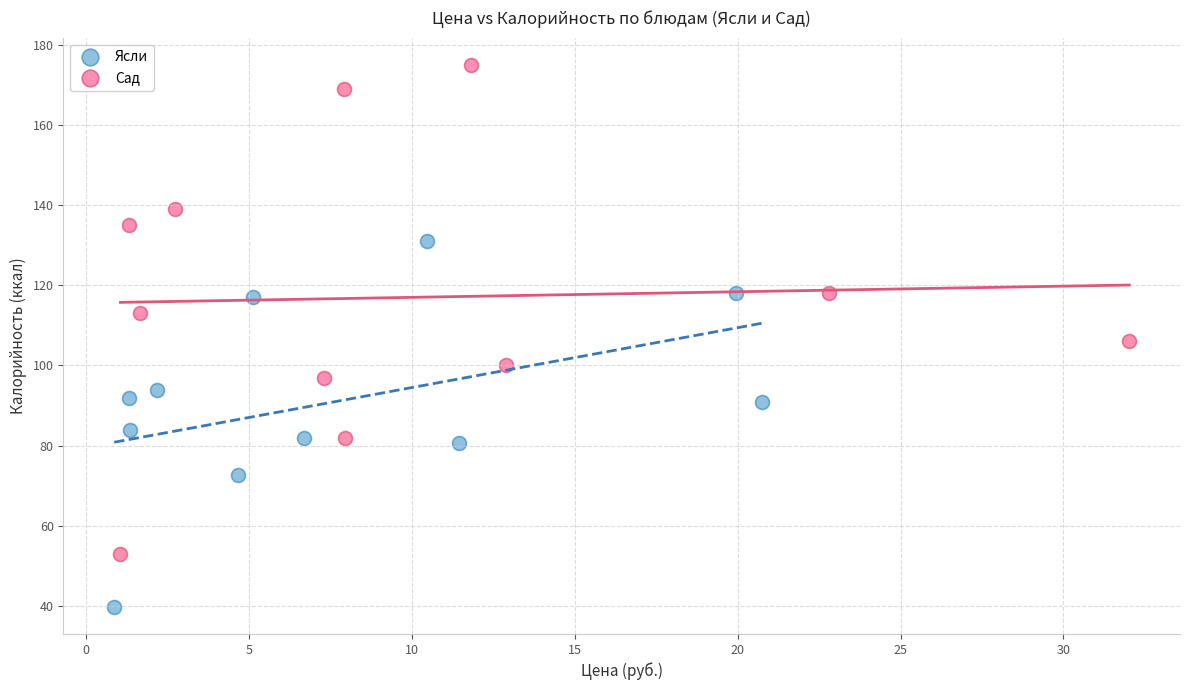

What are all the series names shown in the legend?

Ясли, Сад